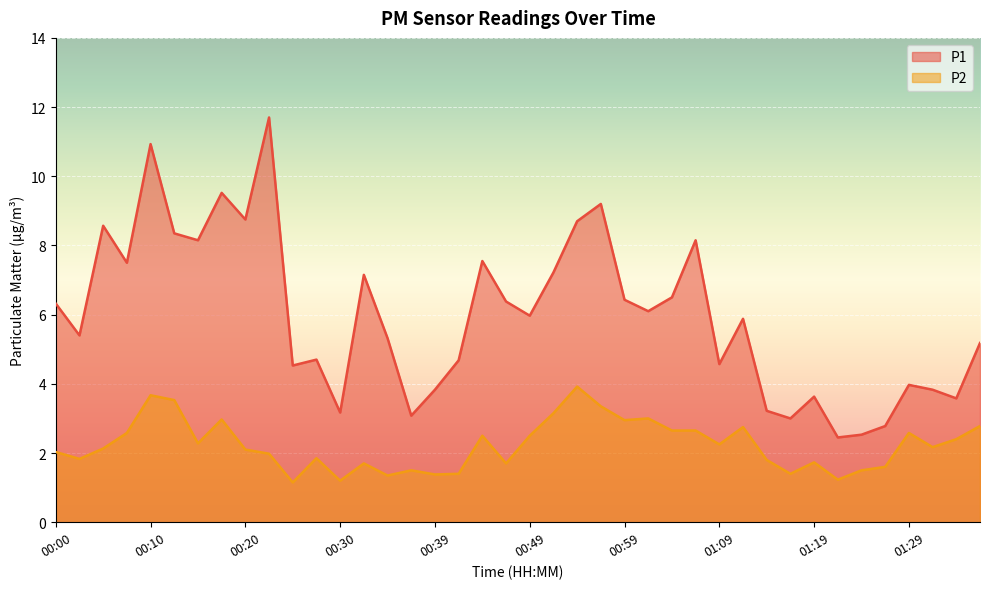

The value of P2 at 01:02 is 3.0. True or false?

True